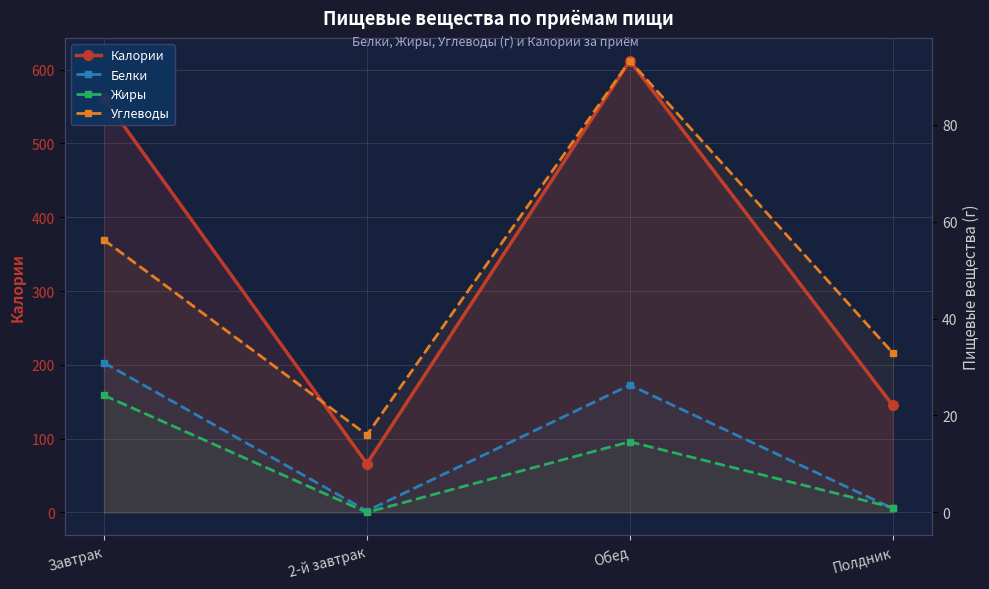

At which label does Углеводы first exceed 56?

Завтрак